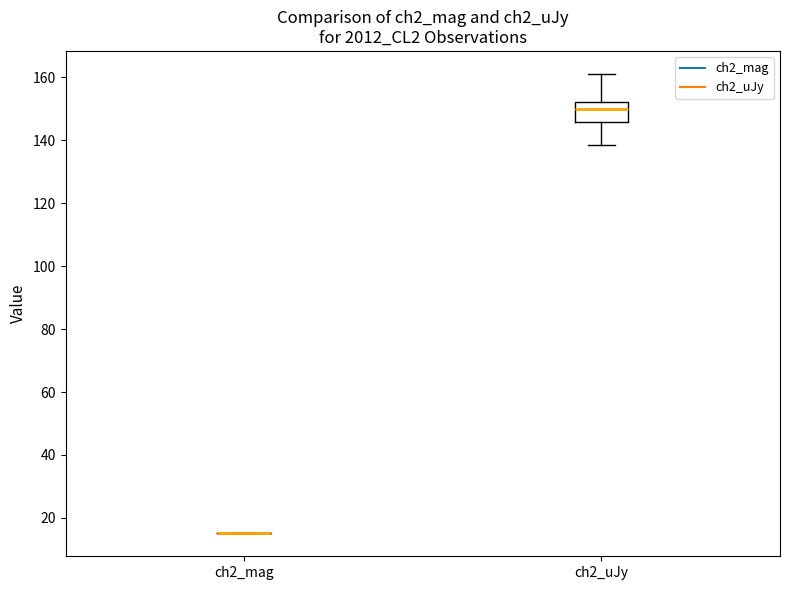

Reading left to right, read every box against the y-axis: the position of its median line, the range the box covers, and the ends of its whiskers. The values are not printed on the chart, so give them approximately, as read against the axis.

ch2_mag: box collapsed to a line at 16, whiskers 16 to 16
ch2_uJy: median 150, box 146 to 152, whiskers 138 to 162